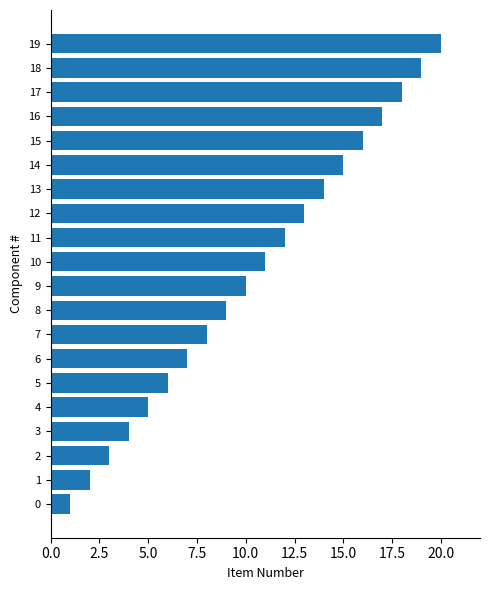

How many data points does each series have?

20